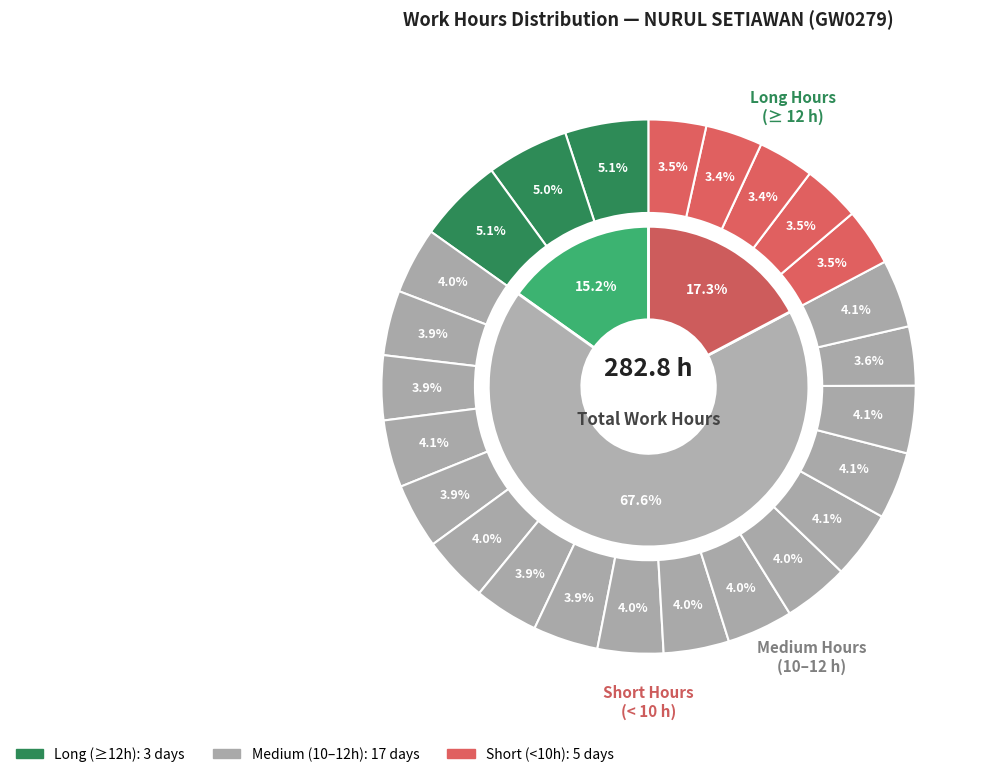

How many slices are in this pie chart?

25